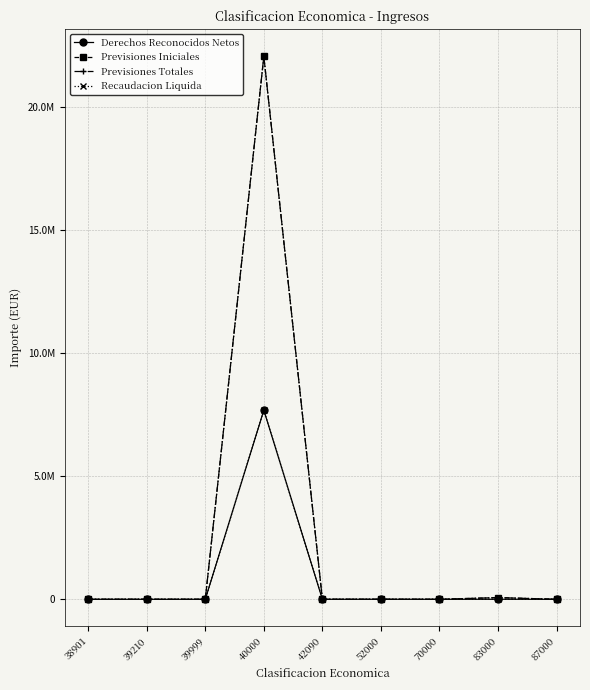

The Previsiones Totales series shows 22030173.5 at 40000. True or false?

True